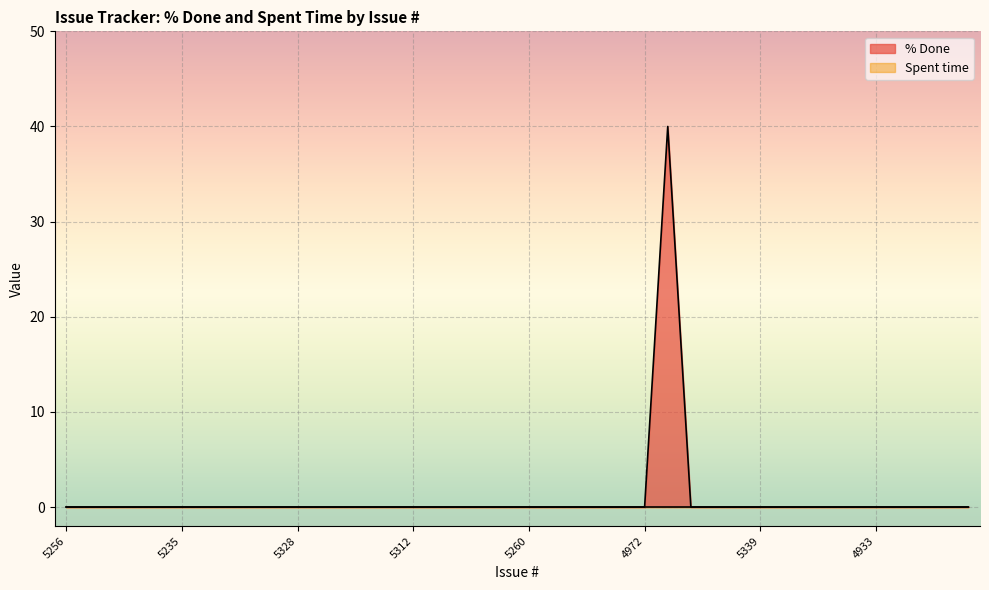

At which label is the value closest to 20?

5256